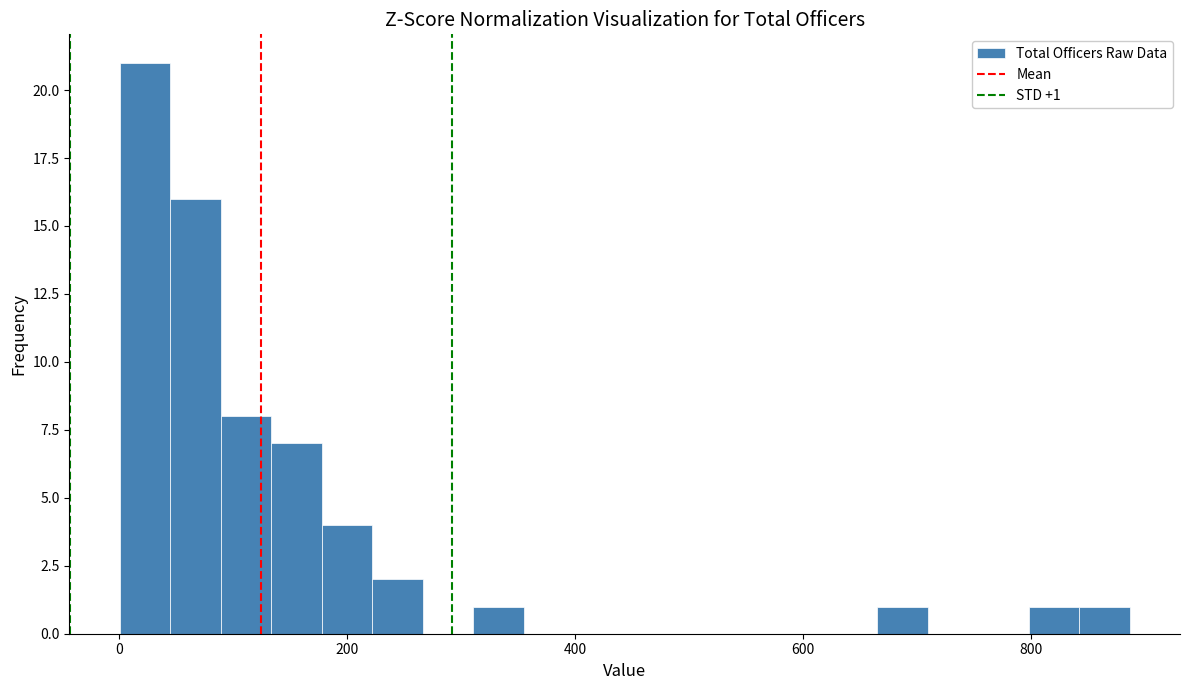

Around what value on the x-axis is the tallest bar? Give the approximate position of its centre, as read against the axis.

20